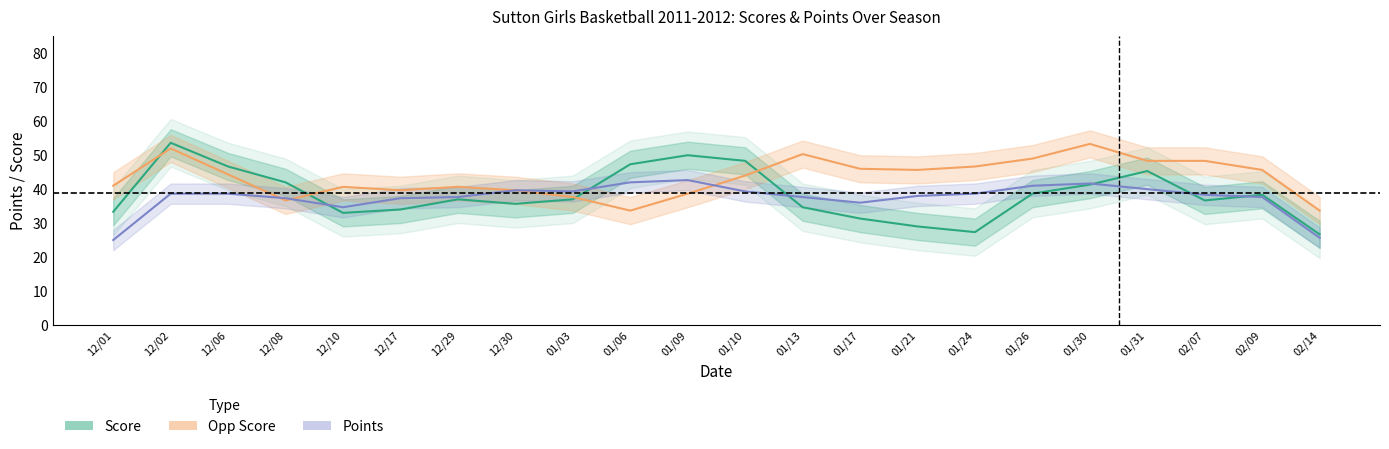

At which label is Points closest to 38?

02/09